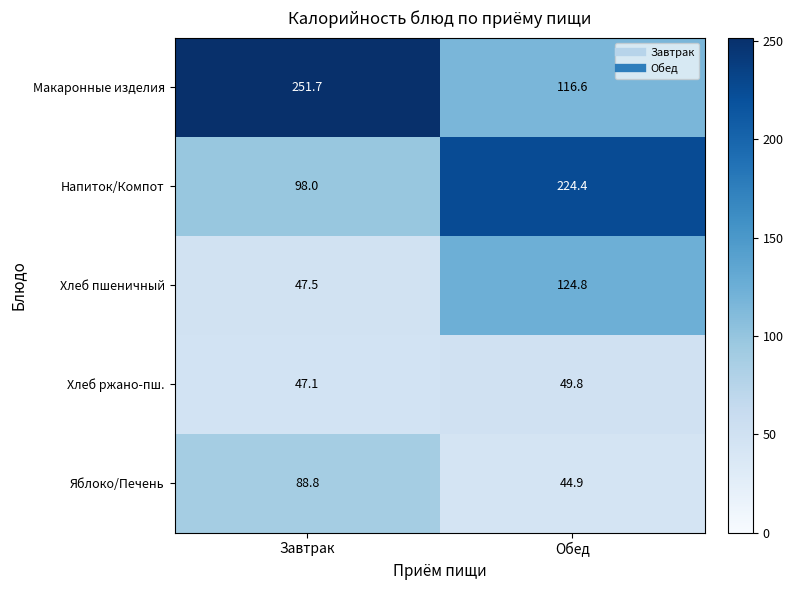

Which series has the largest total across all categories?

Макаронные изделия